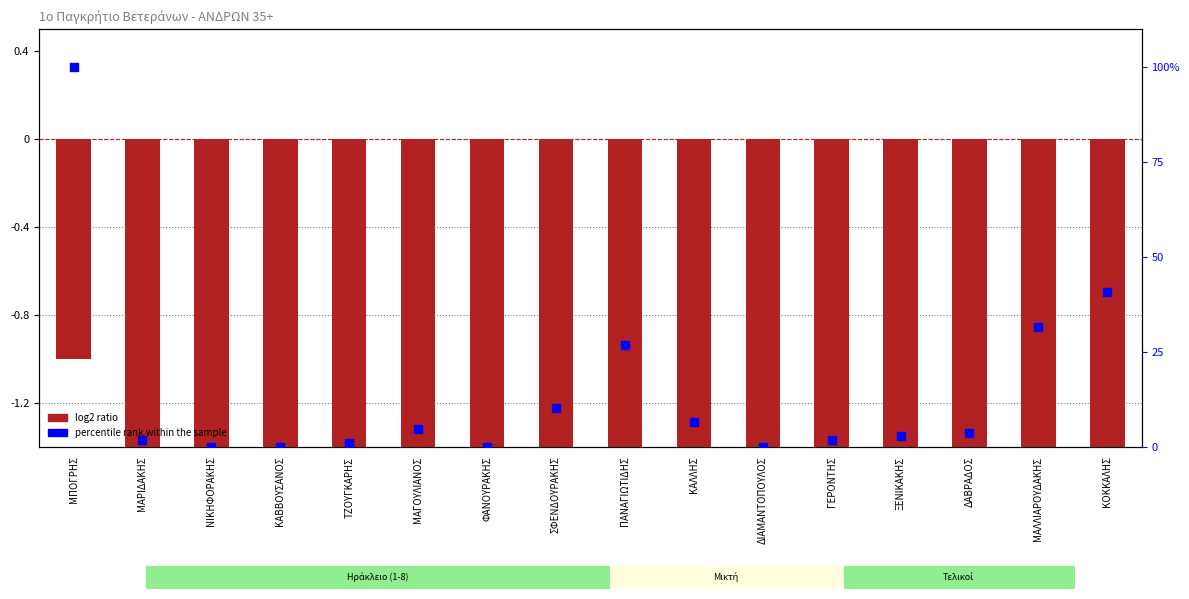

Which series reaches the minimum Y coordinate?

log2 ratio